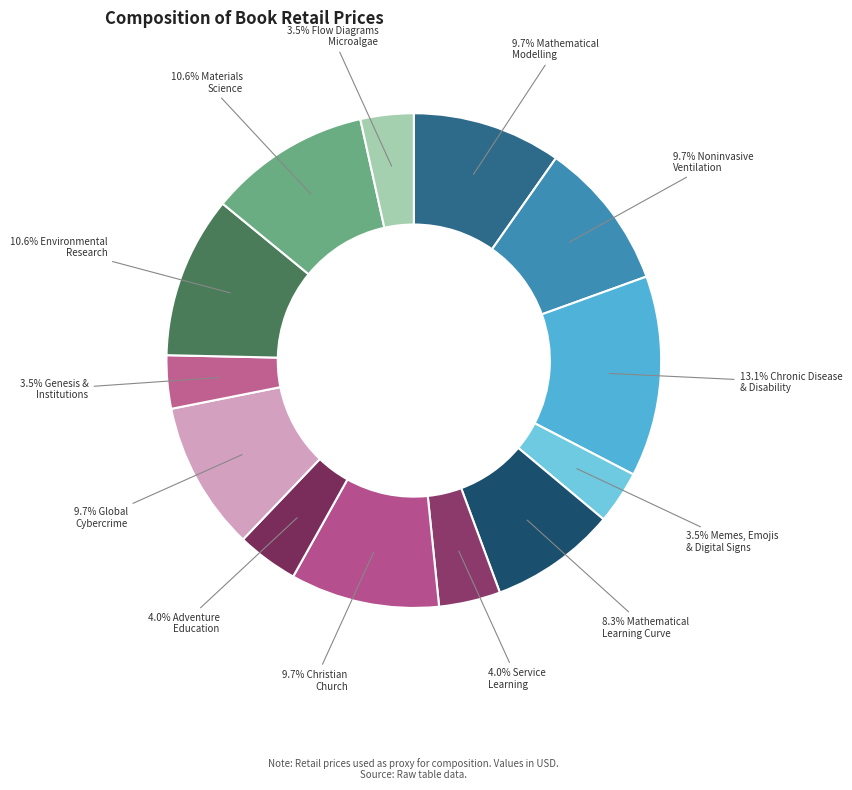

Count the number of slices in the pie.

13